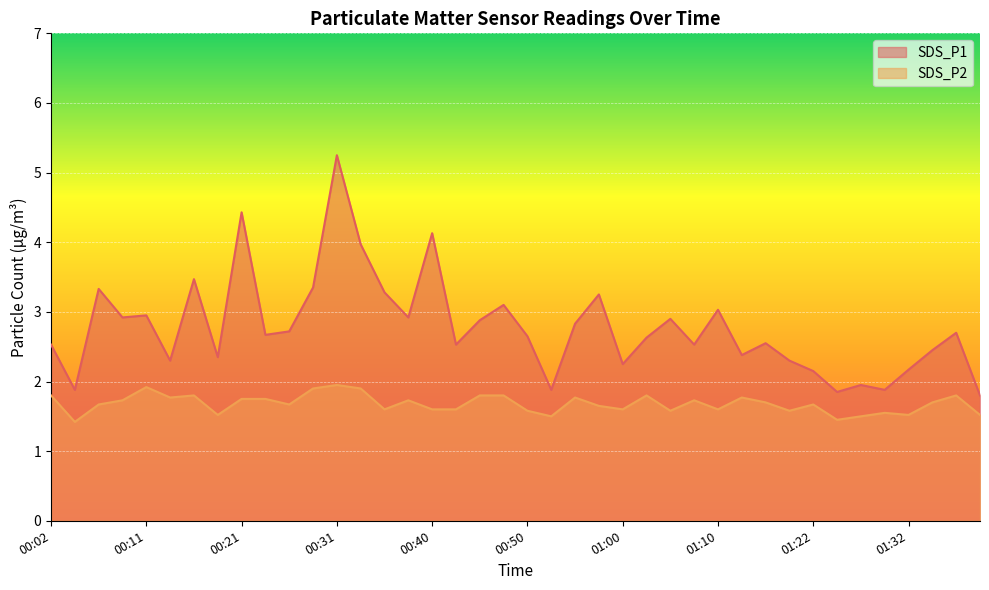

Rank the series by their average value, from lowest to highest.

SDS_P2, SDS_P1